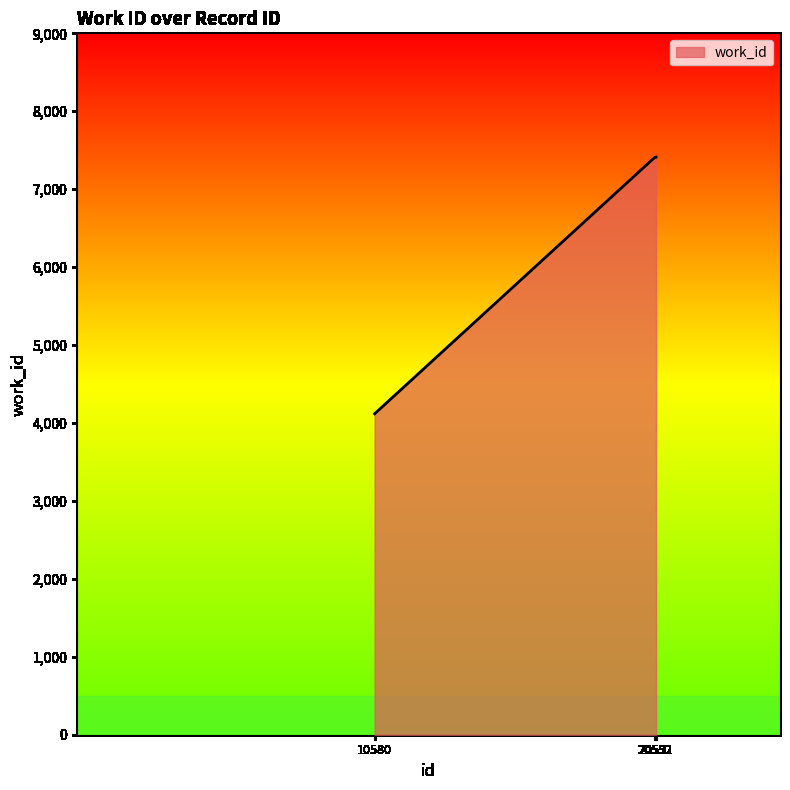

How many lines are shown in the chart?

1